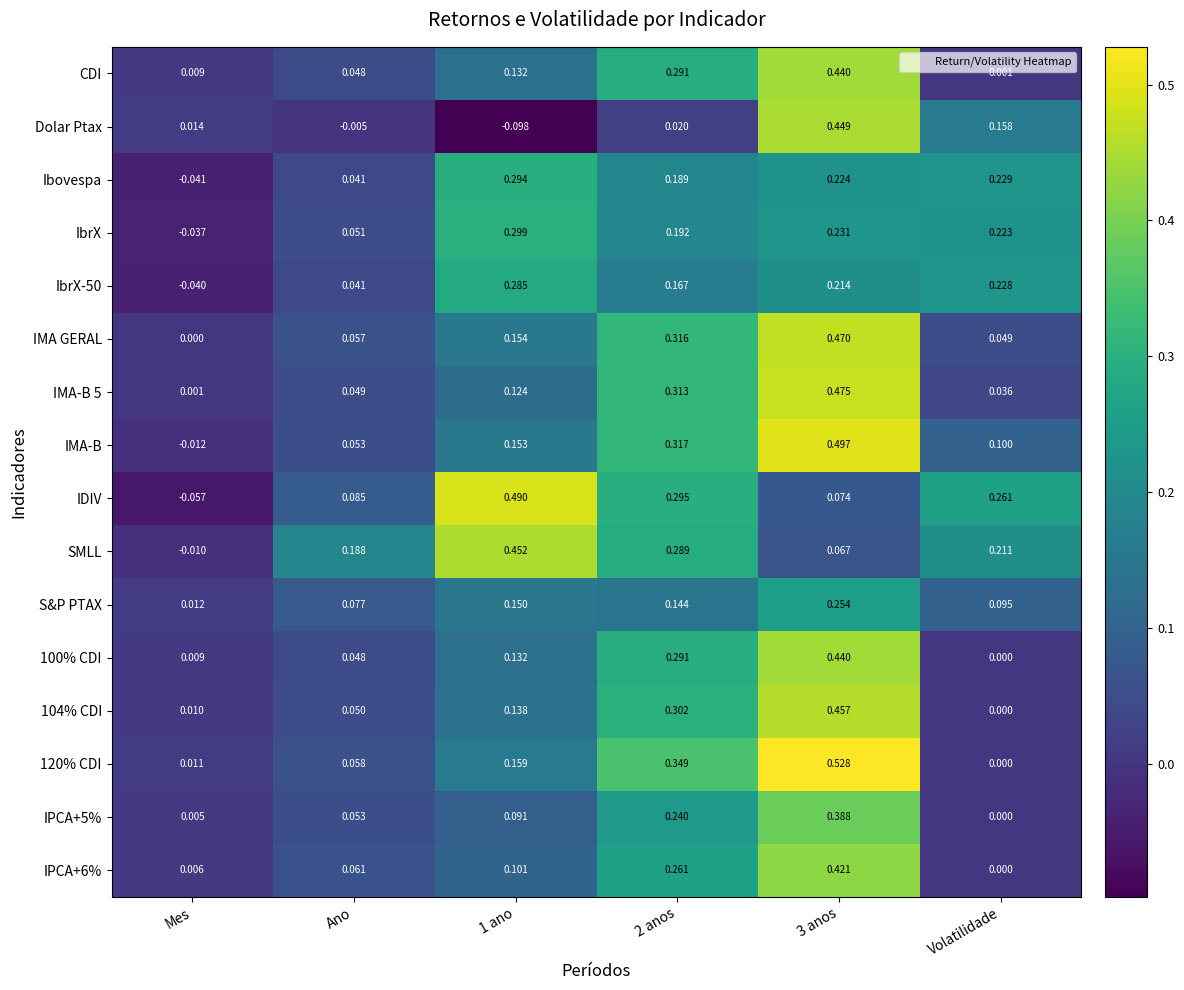

Where is 120% CDI nearest to the value 0?

Volatilidade